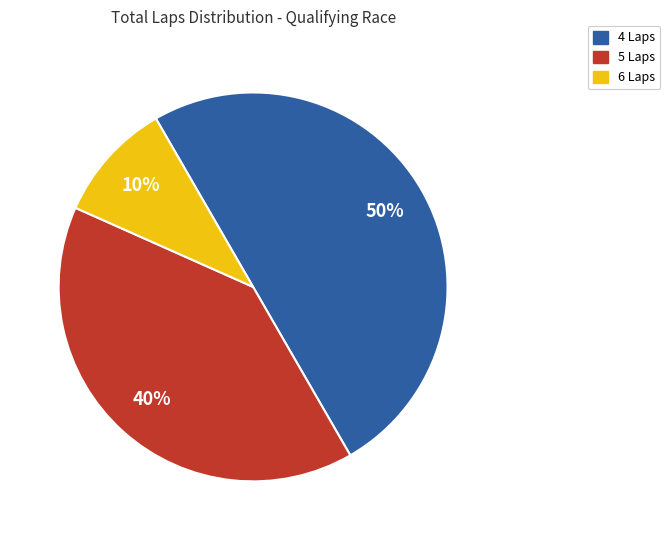

How many slices are in this pie chart?

3